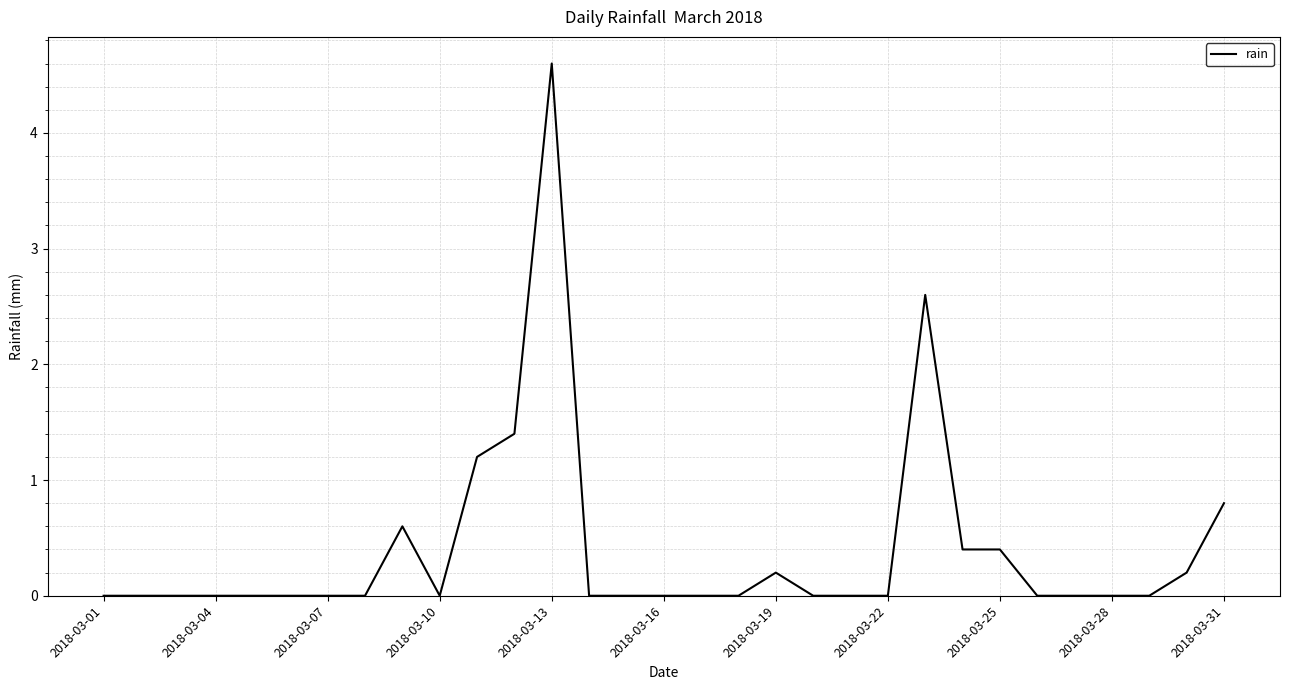

What is the greatest value displayed?

4.6